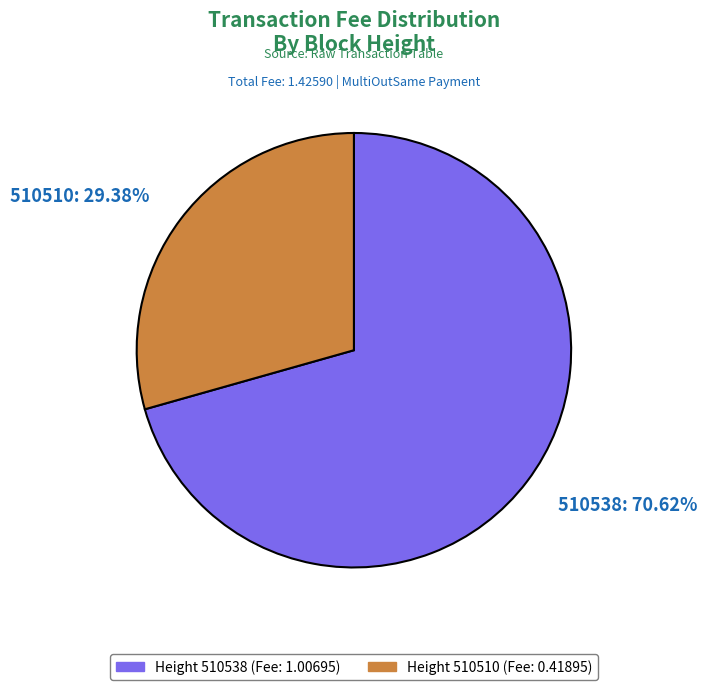

What is the majority slice?

Height 510538 (Fee: 1.00695)